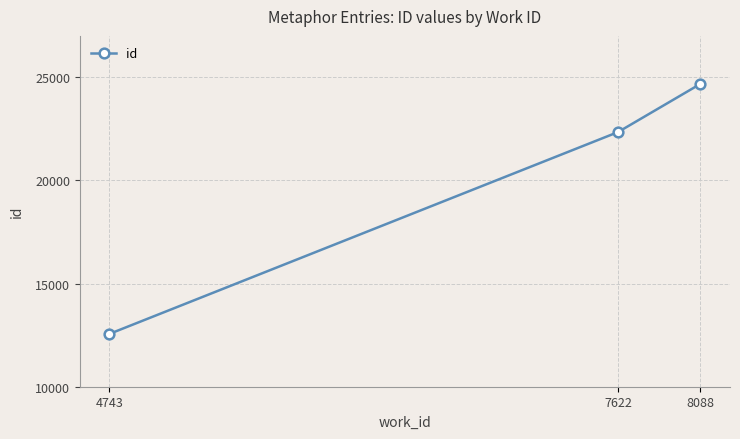

What is the value of the 2nd point from the left?

22341